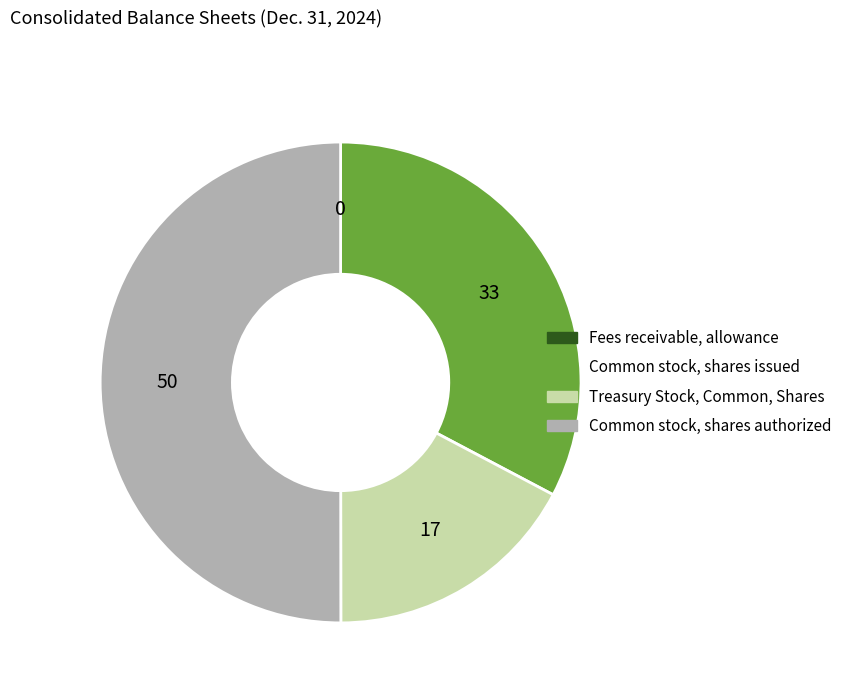

Between Common stock, shares authorized and Treasury Stock, Common, Shares, which is larger?

Common stock, shares authorized